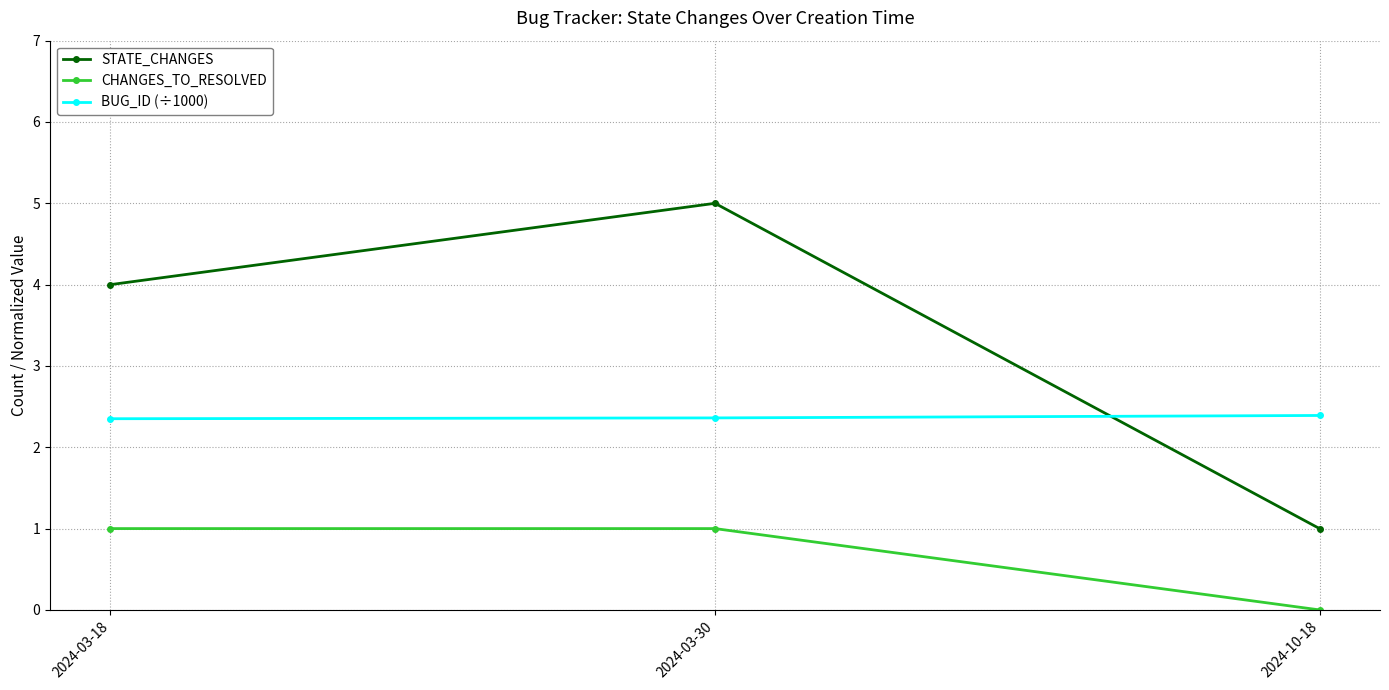

Is it true that BUG_ID (÷1000) equals 2.4 at 2024-10-18?

True